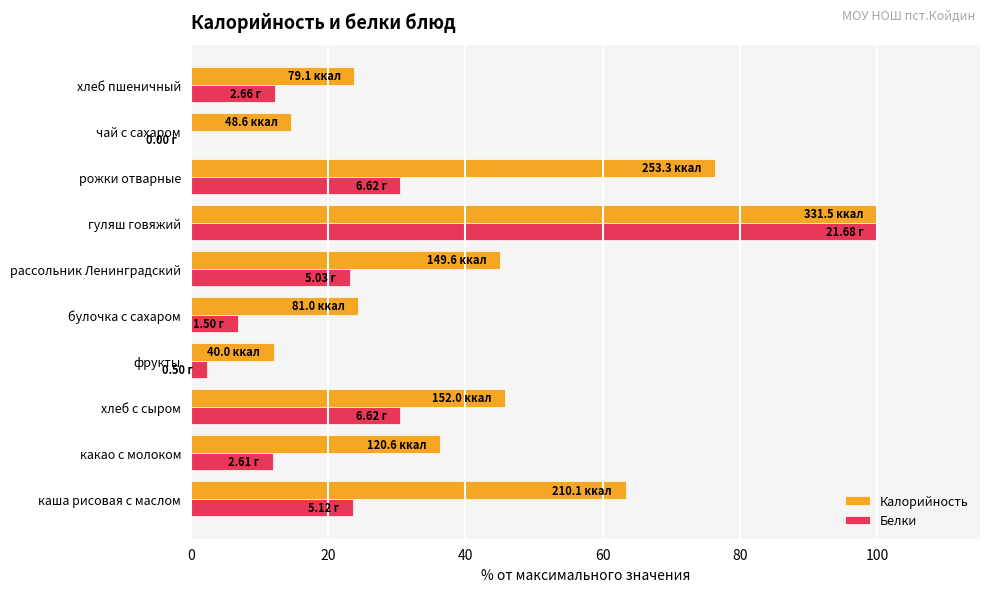

What is the sum of the Калорийность values at каша рисовая с маслом and рассольник Ленинградский?

108.5